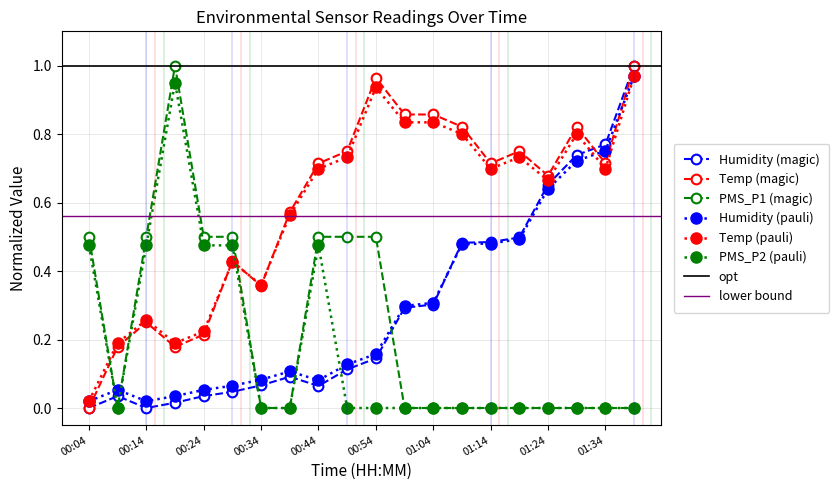

Where is Humidity nearest to the value 0?

00:04